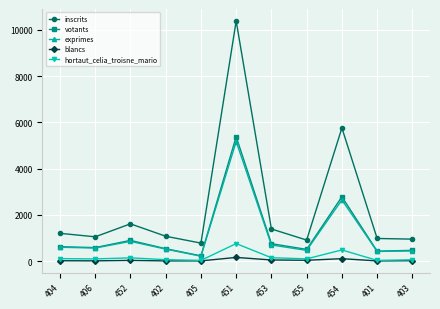

Which series changed the most between 404 and 405?

inscrits